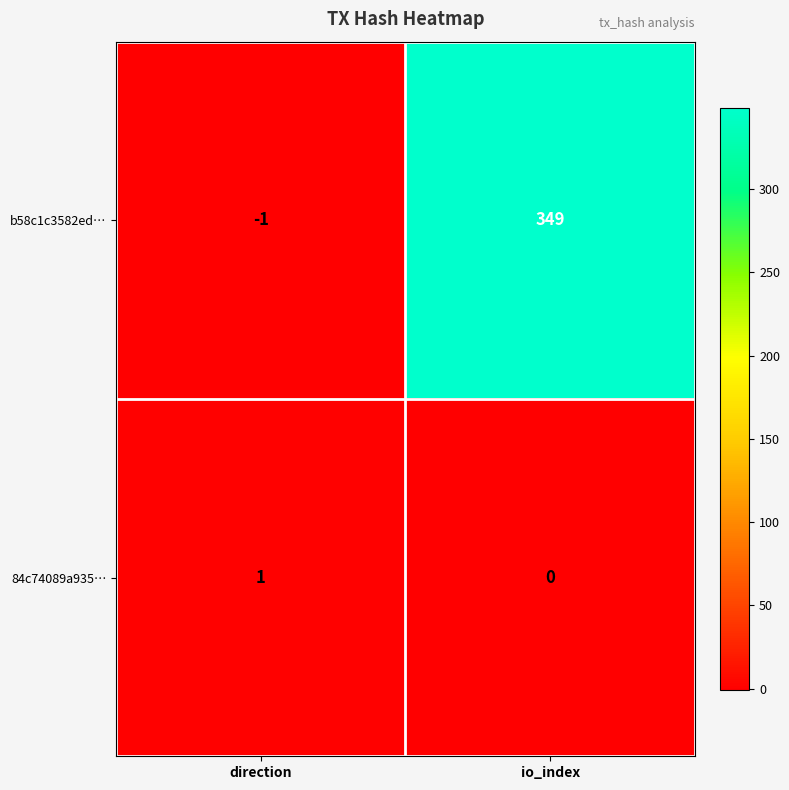

True or false: 84c74089a935… has a value of 0 at io_index.

True